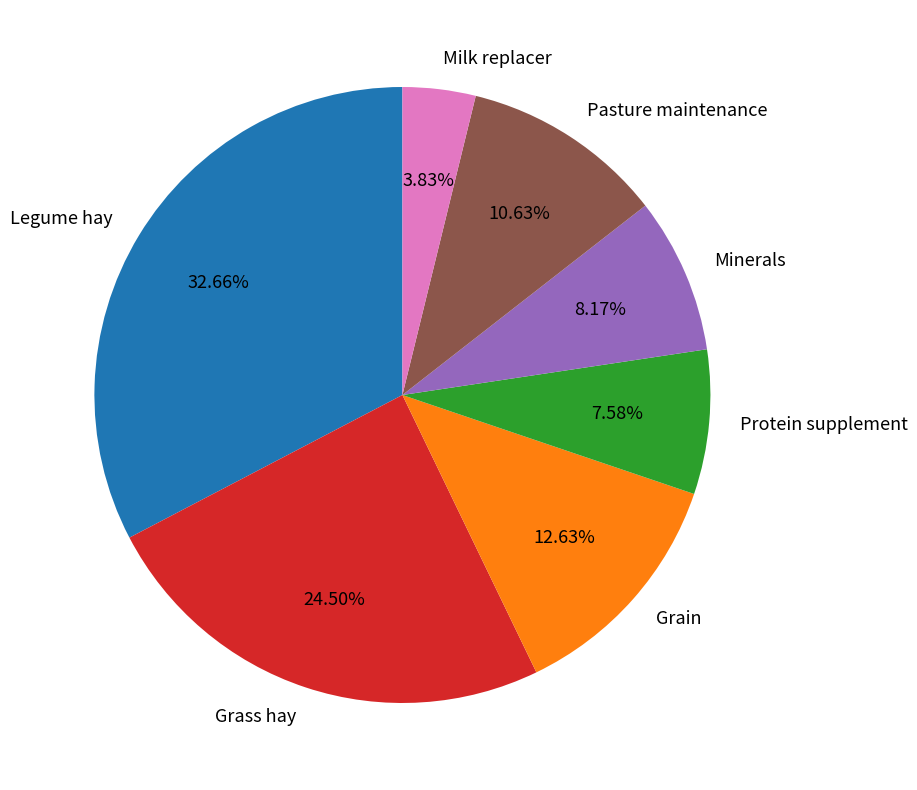

Which category has the biggest portion of the pie?

Legume hay